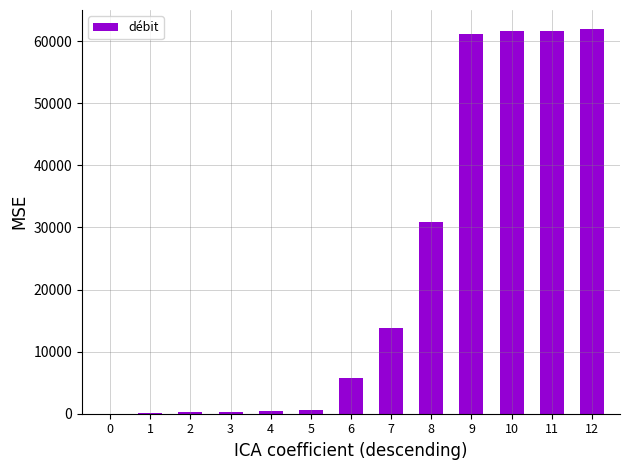

What is the maximum value shown in the chart?

61931.4